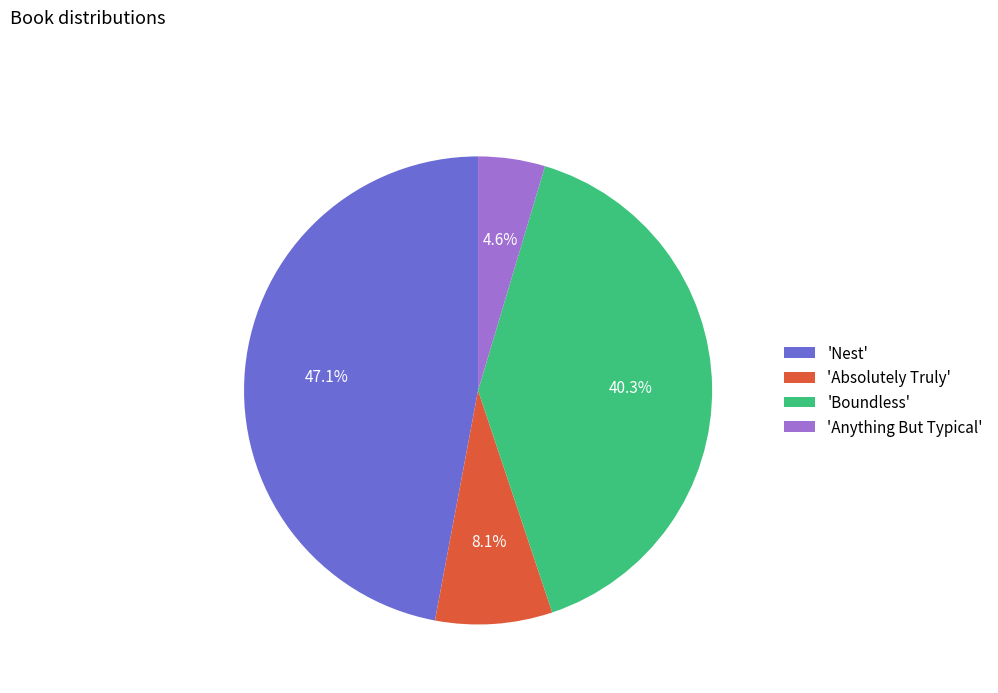

Does 'Anything But Typical' account for over 50% of the chart?

No